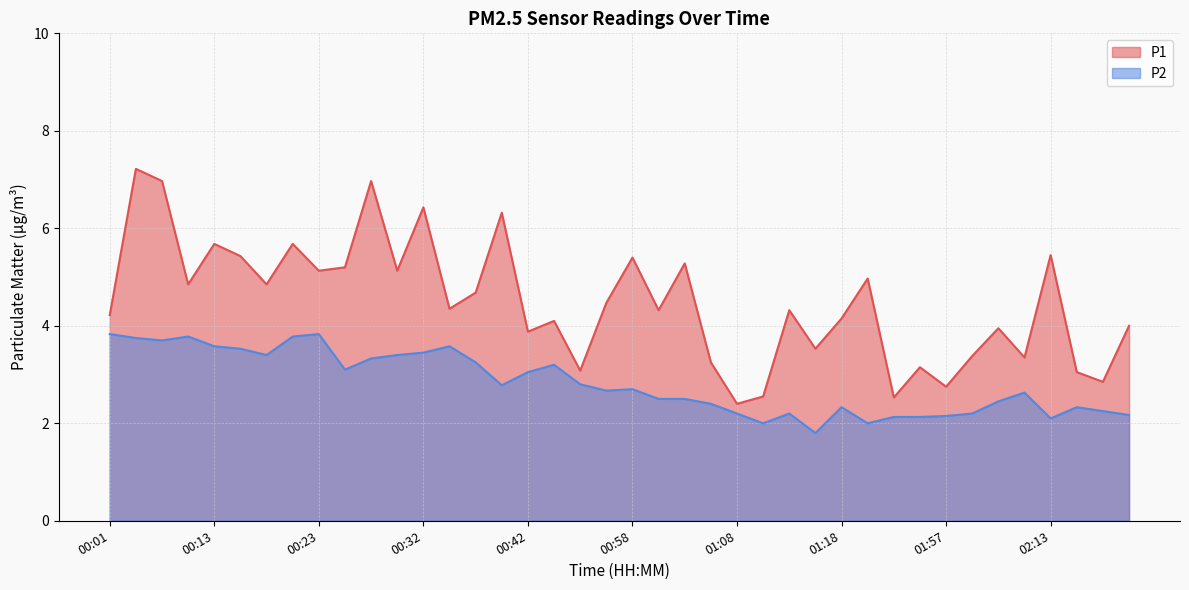

What is the label of the 29th point from the right?

00:30